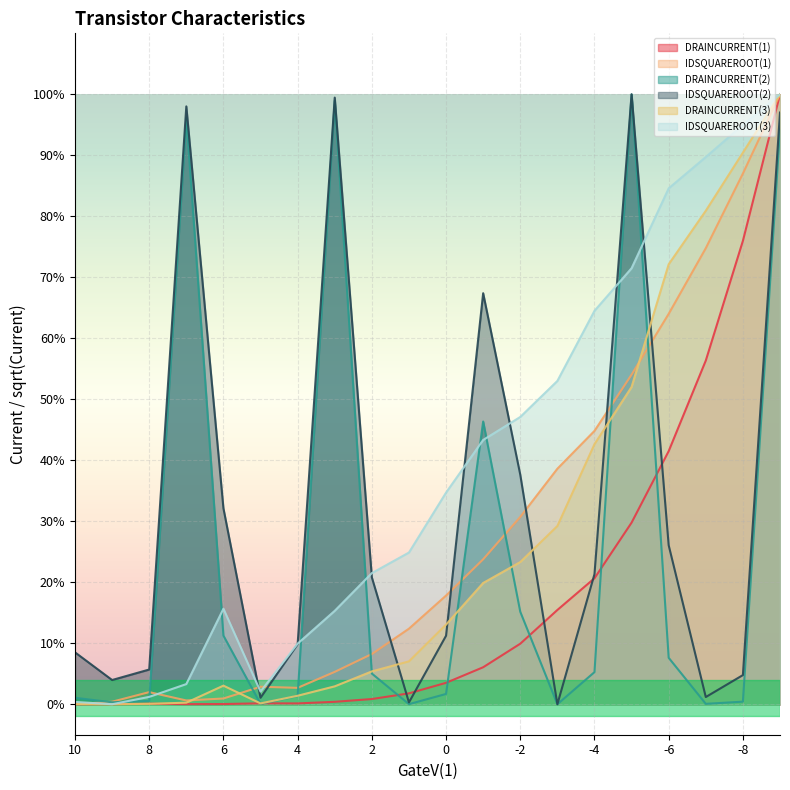

Between which two adjacent categories do IDSQUAREROOT(2) and IDSQUAREROOT(3) first intersect?

6 and 5